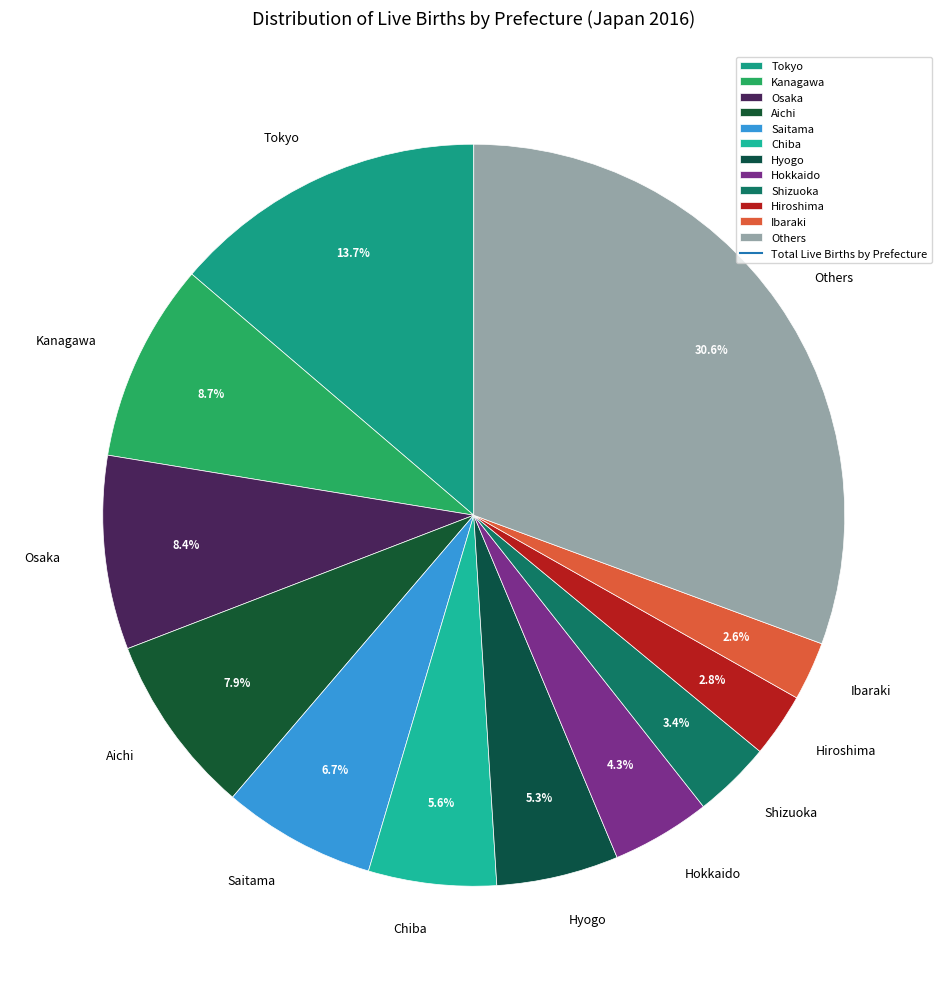

Between Others and Saitama, which is larger?

Others